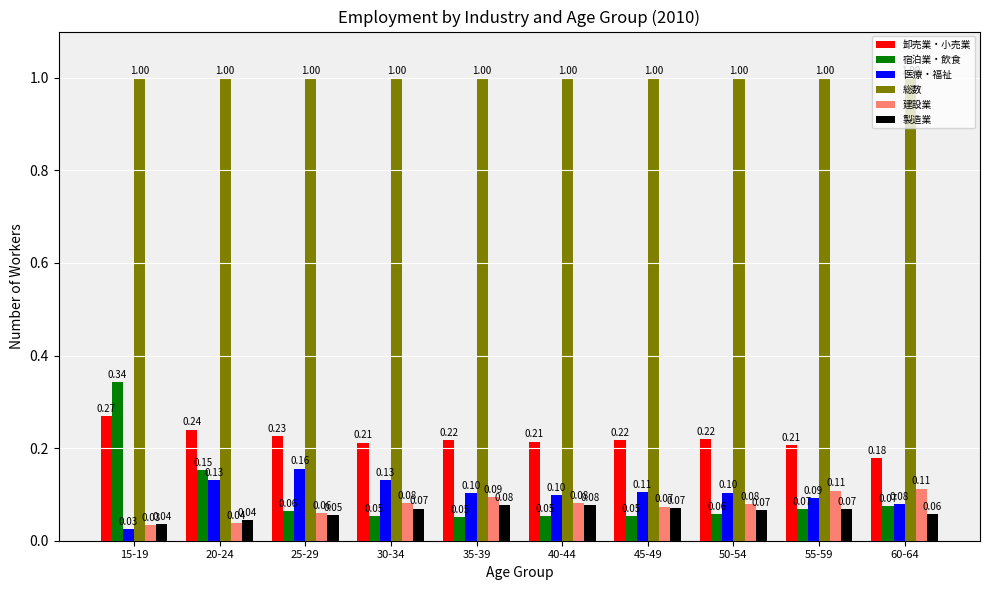

At which label does 宿泊業・飲食 reach its peak?

15-19